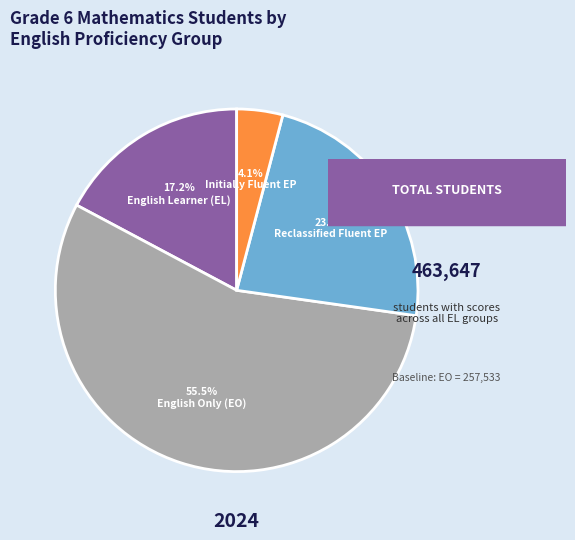

Which slice is the smallest?

Initially Fluent EP